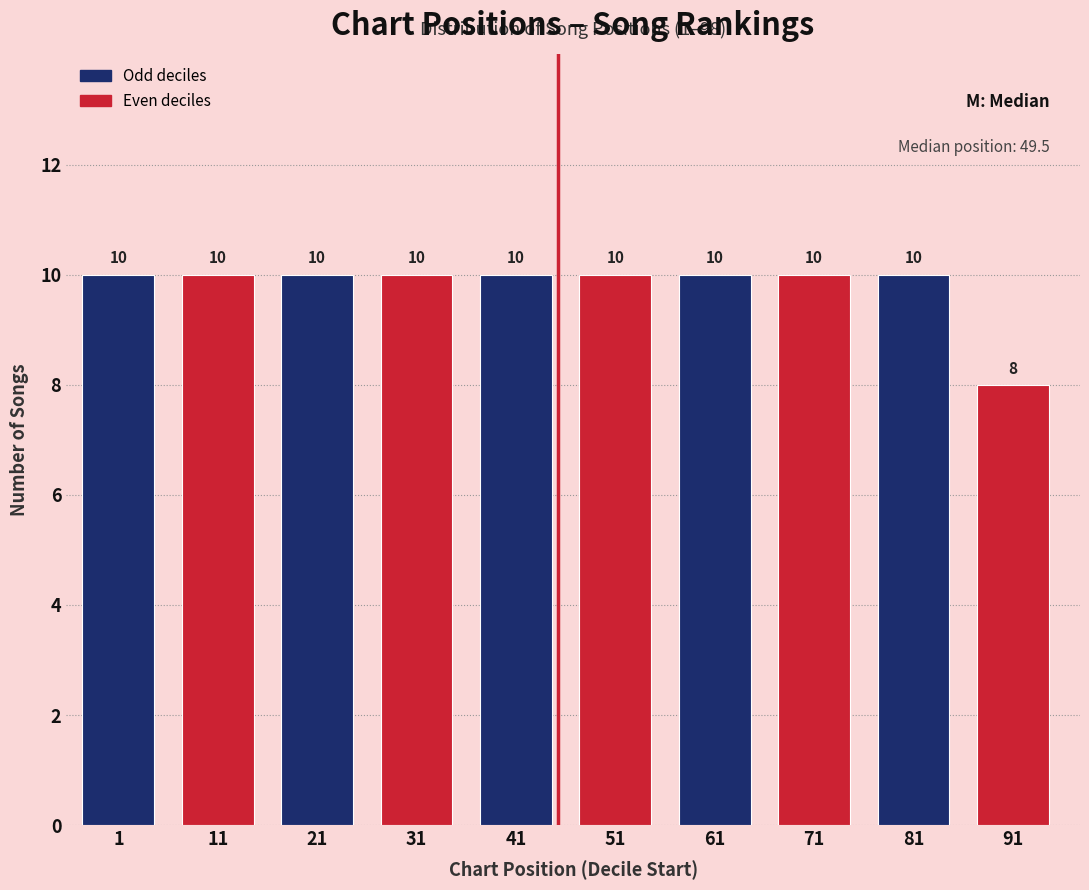

Reading left to right, list all the values displayed in this chart.

1=10	11=10	21=10	31=10	41=10	51=10	61=10	71=10	81=10	91=8